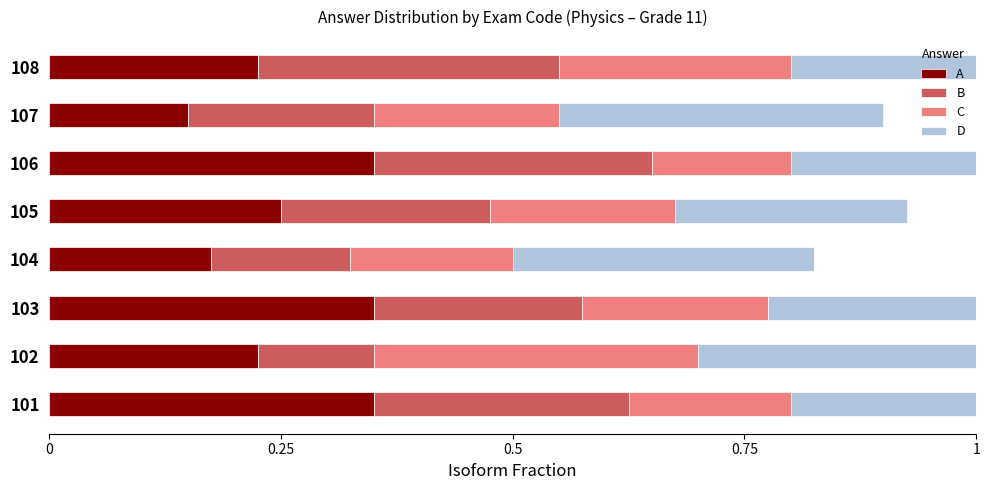

At how many categories does at least one series exceed 0?

8